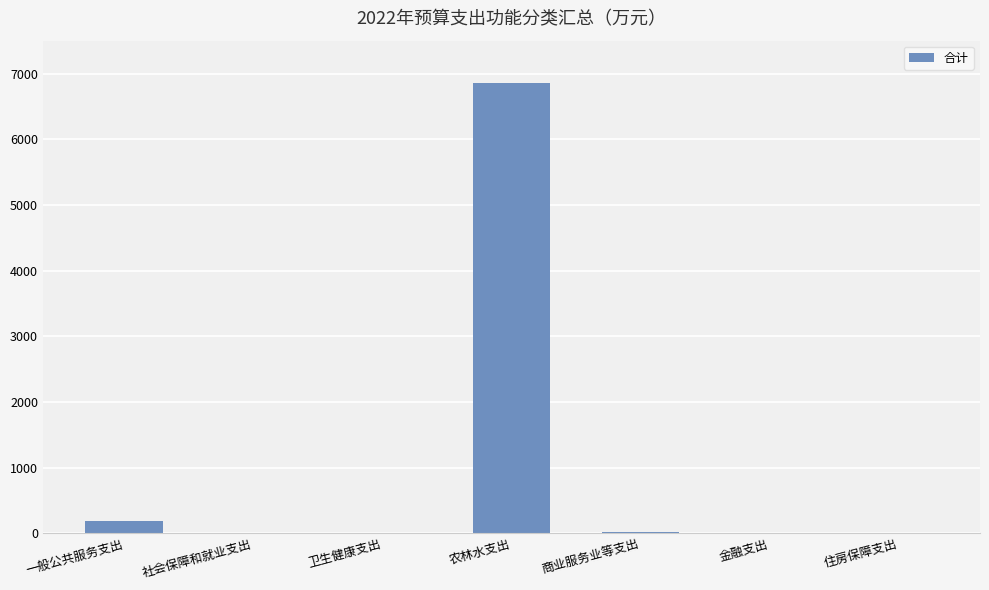

The value at 农林水支出 is 6861.9. True or false?

True